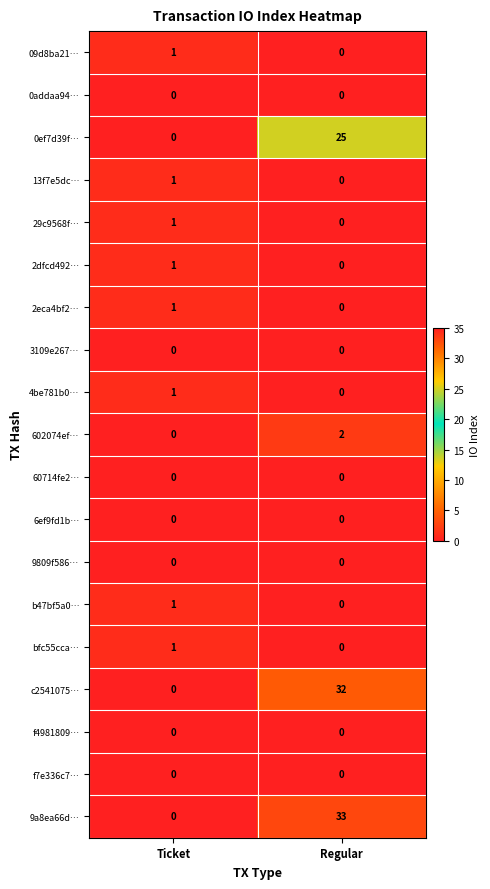

What is the total value across all series at Regular?

92